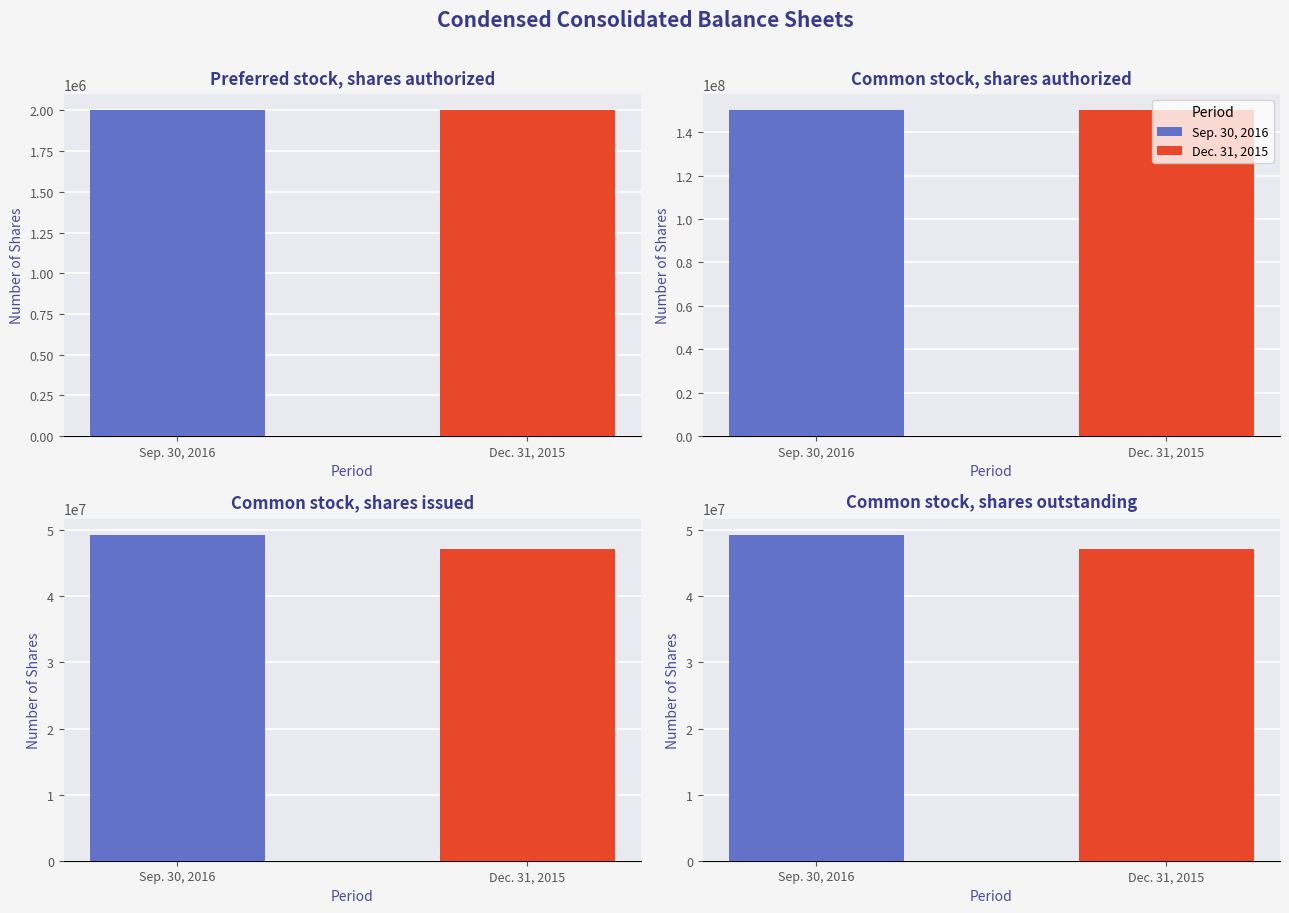

What is the label of the 4th bar from the left?

Common stock,
shares outstanding